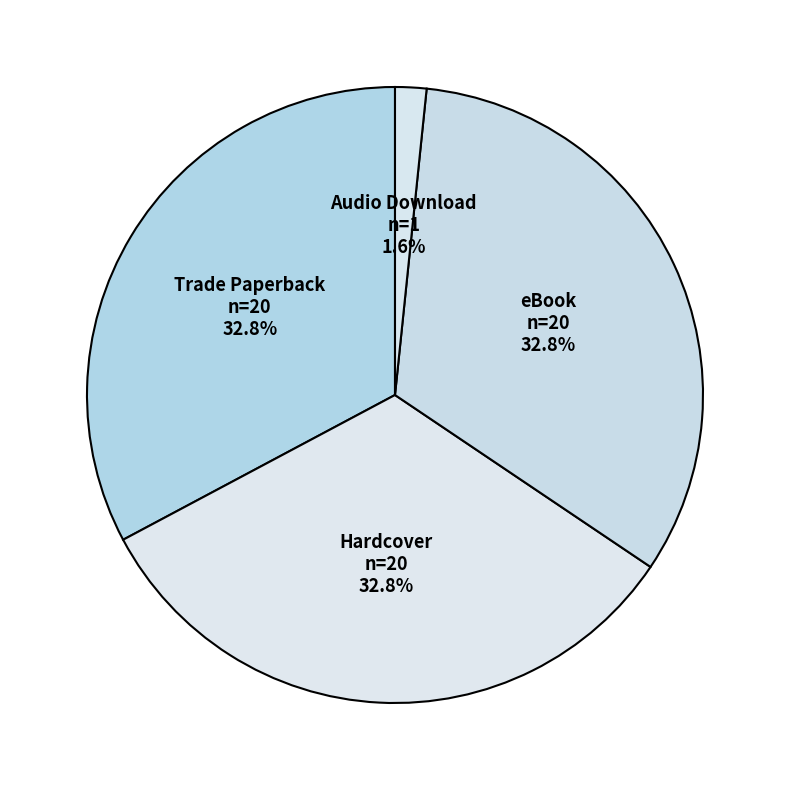

How much of the chart is everything except Hardcover?

67.2%